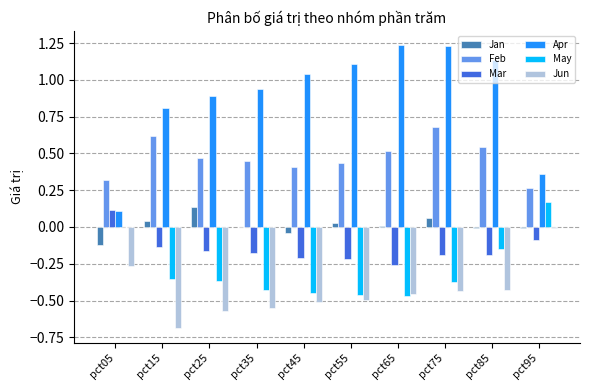

What is the sum of all Mar values?

-1.5